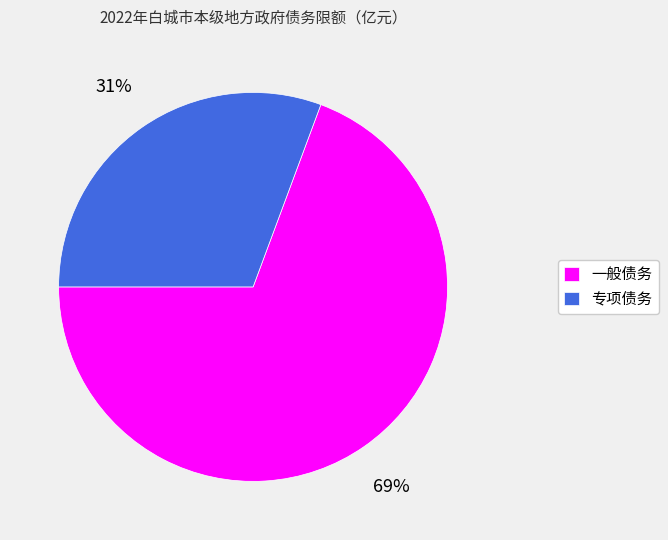

What percentage is the 专项债务 slice, to the nearest percent?

31%